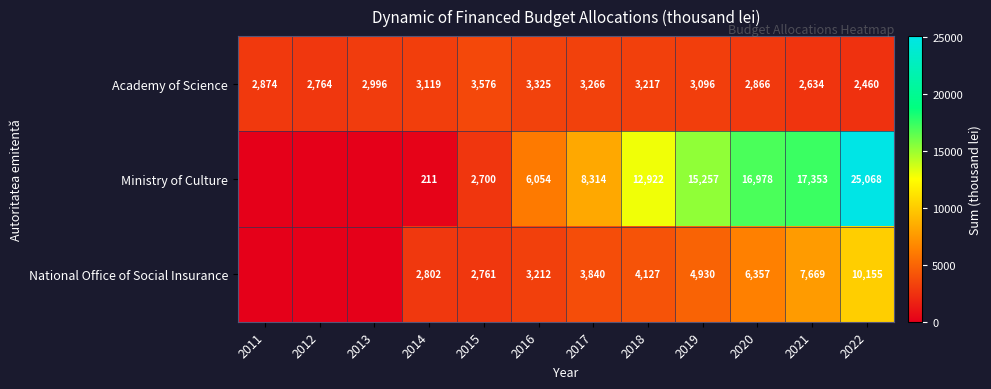

Which series changed the most between 2017 and 2019?

Ministry of Culture